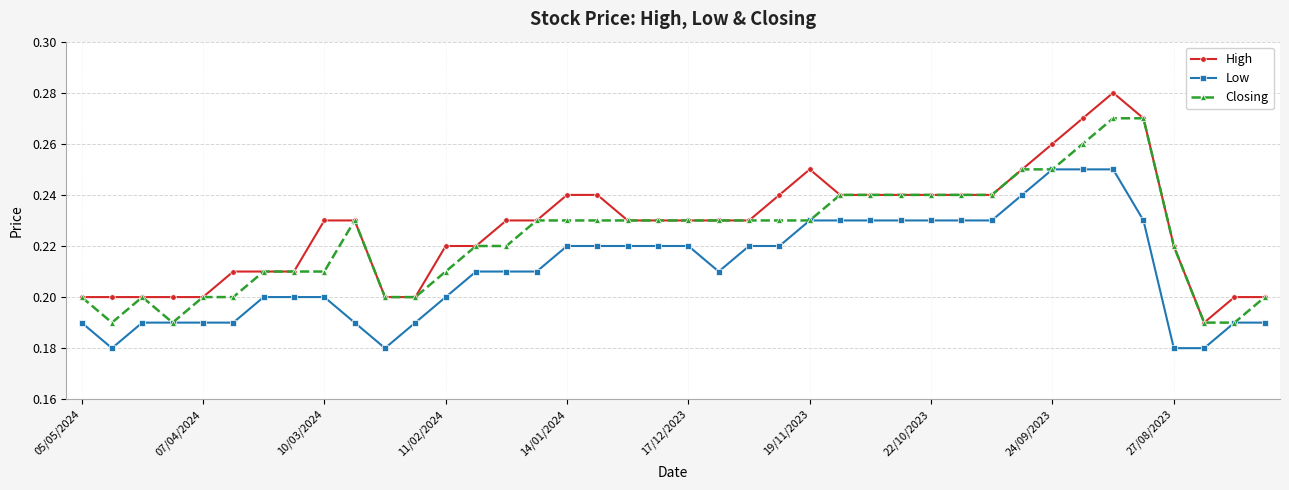

List the series in order of their overall mean, lowest first.

Low, Closing, High